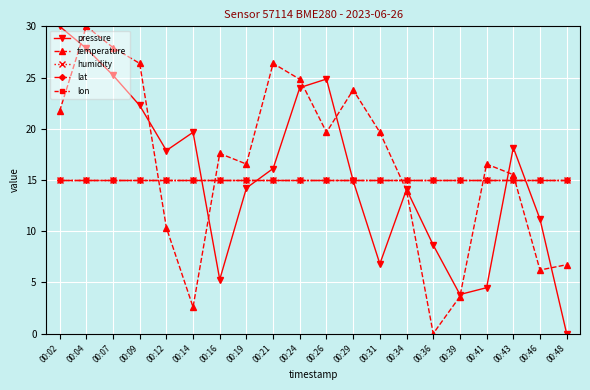

Does the chart have visible grid lines?

Yes